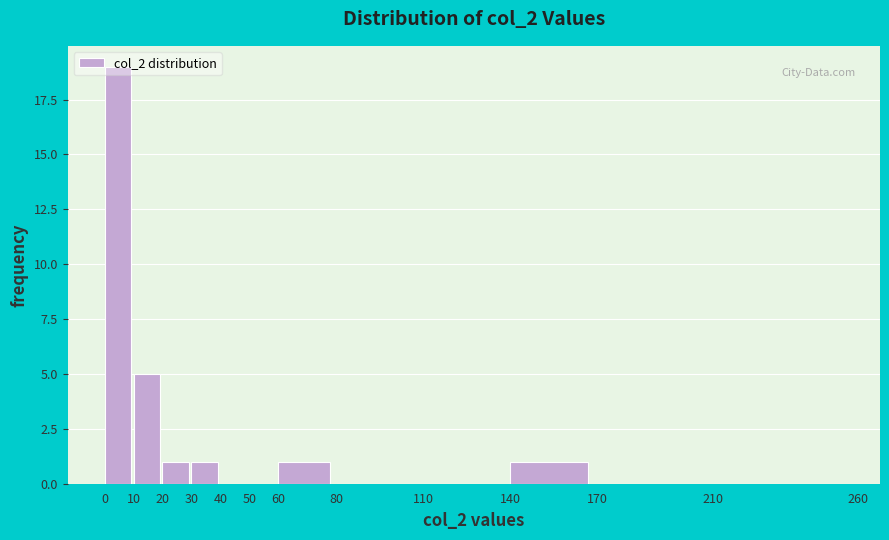

Which range on the x-axis has the tallest bar?

0 to 10